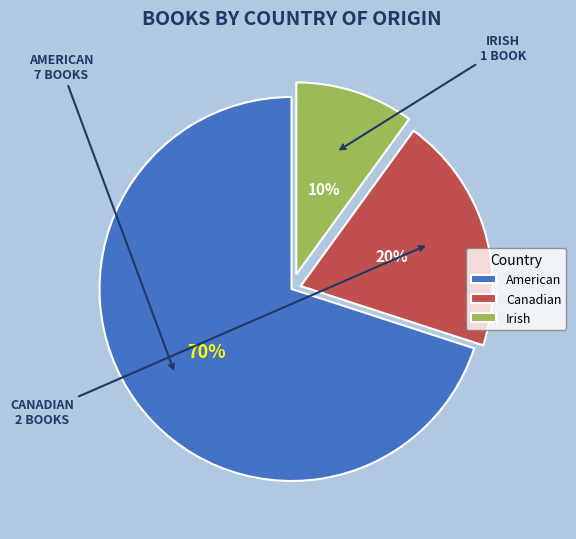

The Canadian slice represents 20% of the pie. True or false?

True